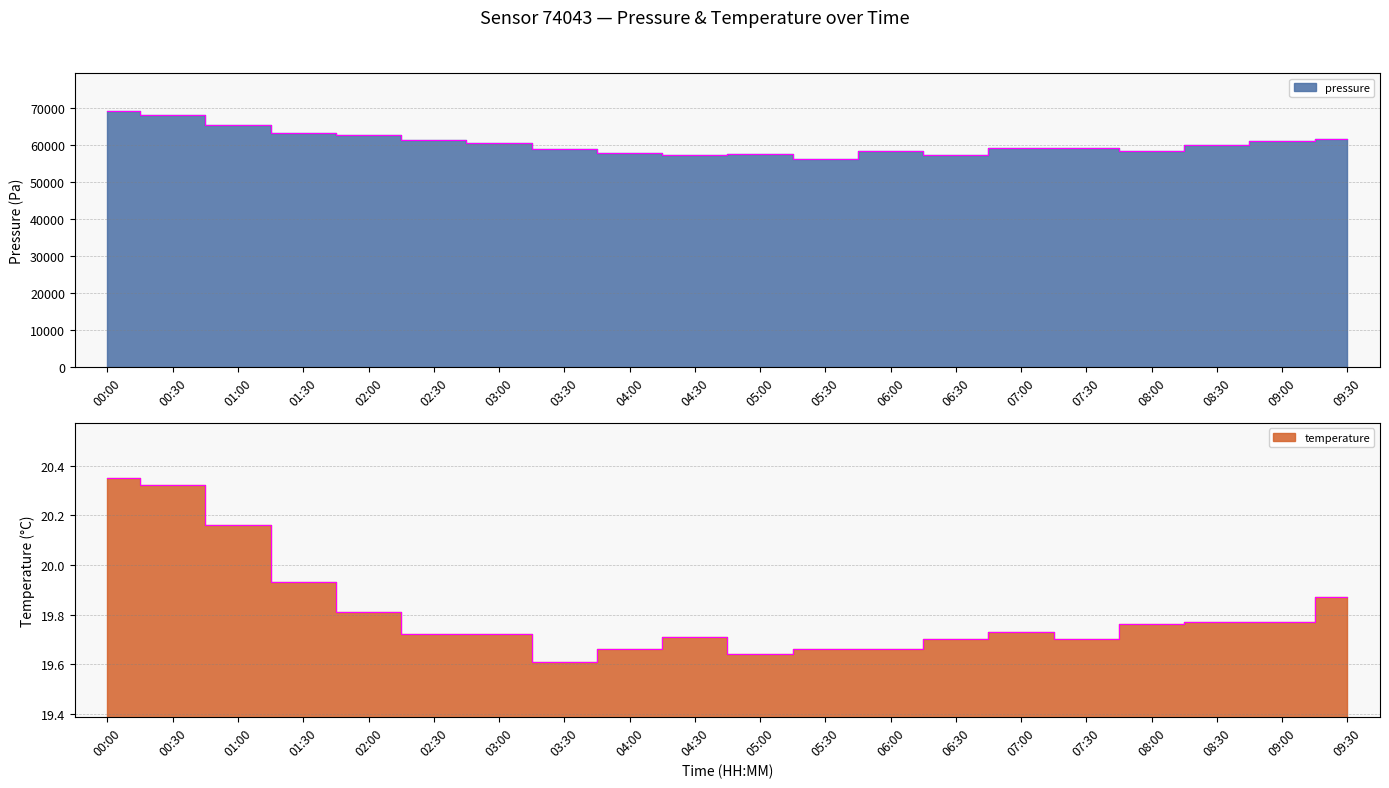

Is the value of pressure at 02:30 greater than the value of temperature at 03:00?

Yes